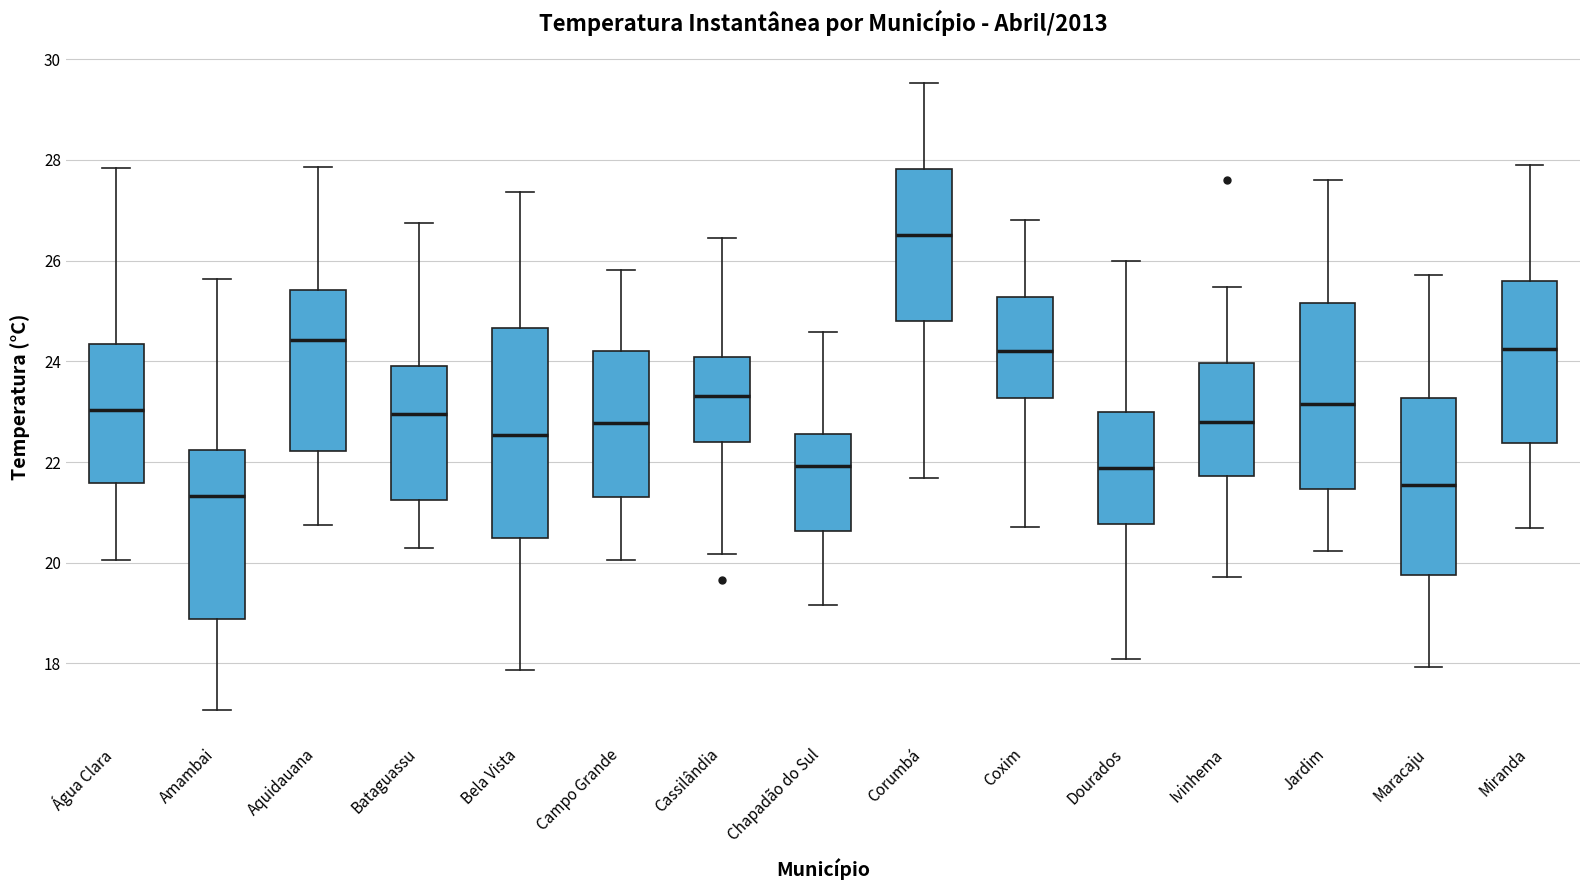

Reading left to right, read every box against the y-axis: the position of its median line, the range the box covers, and the ends of its whiskers. The values are not printed on the chart, so give them approximately, as read against the axis.

Água Clara: median 23.0, box 21.6 to 24.4, whiskers 20.0 to 27.8
Amambai: median 21.4, box 18.8 to 22.2, whiskers 17.0 to 25.6
Aquidauana: median 24.4, box 22.2 to 25.4, whiskers 20.8 to 27.8
Bataguassu: median 23.0, box 21.2 to 24.0, whiskers 20.2 to 26.8
Bela Vista: median 22.6, box 20.4 to 24.6, whiskers 17.8 to 27.4
Campo Grande: median 22.8, box 21.4 to 24.2, whiskers 20.0 to 25.8
Cassilândia: median 23.4, box 22.4 to 24.0, whiskers 20.2 to 26.4
Chapadão do Sul: median 22.0, box 20.6 to 22.6, whiskers 19.2 to 24.6
Corumbá: median 26.4, box 24.8 to 27.8, whiskers 21.6 to 29.6
Coxim: median 24.2, box 23.2 to 25.2, whiskers 20.8 to 26.8
Dourados: median 21.8, box 20.8 to 23.0, whiskers 18.0 to 26.0
Ivinhema: median 22.8, box 21.8 to 24.0, whiskers 19.8 to 25.4
Jardim: median 23.2, box 21.4 to 25.2, whiskers 20.2 to 27.6
Maracaju: median 21.6, box 19.8 to 23.2, whiskers 18.0 to 25.8
Miranda: median 24.2, box 22.4 to 25.6, whiskers 20.6 to 27.8